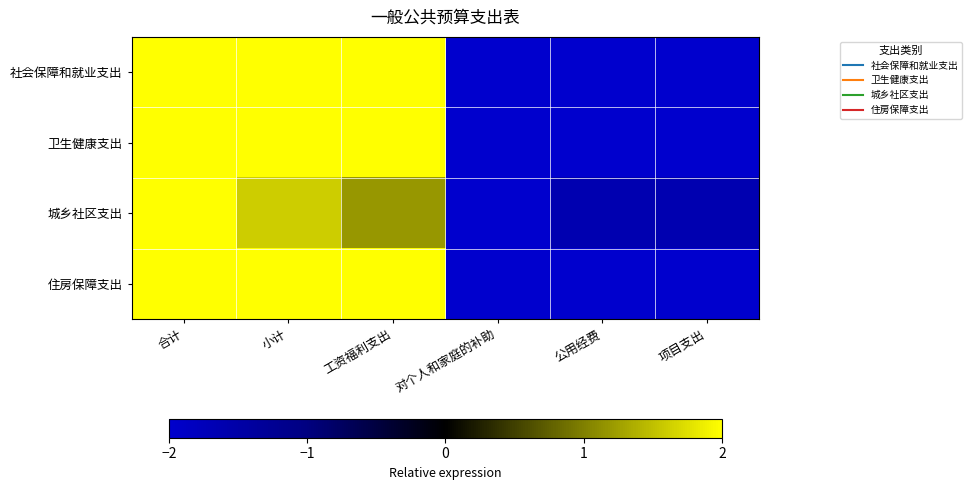

Which has a higher value, 公用经费 or 工资福利支出?

工资福利支出